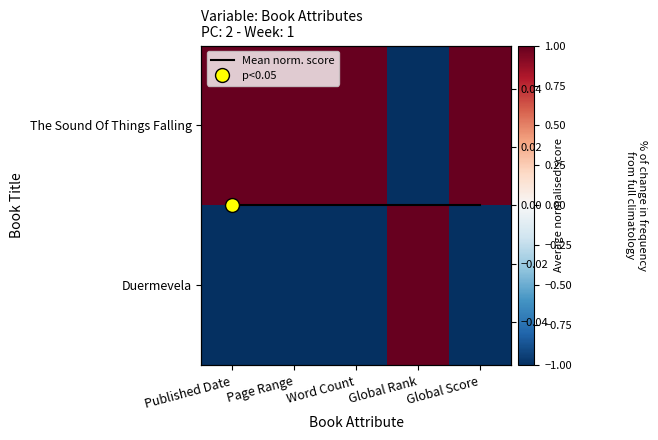

Which has a higher value, Word Count or Global Score?

Word Count